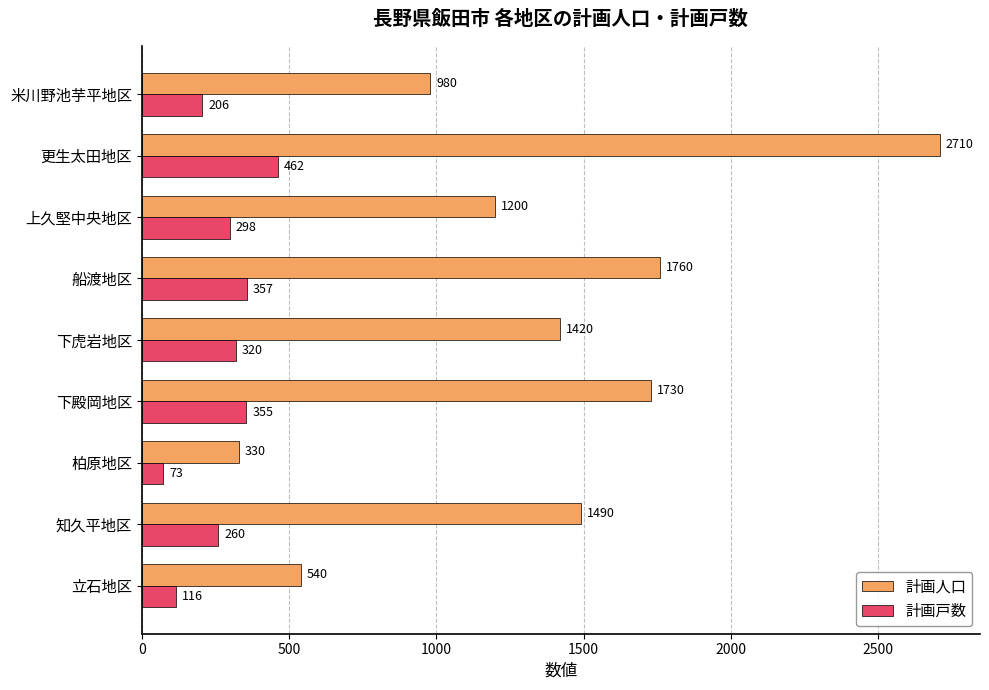

True or false: 計画戸数 has a value of 116 at 立石地区.

True